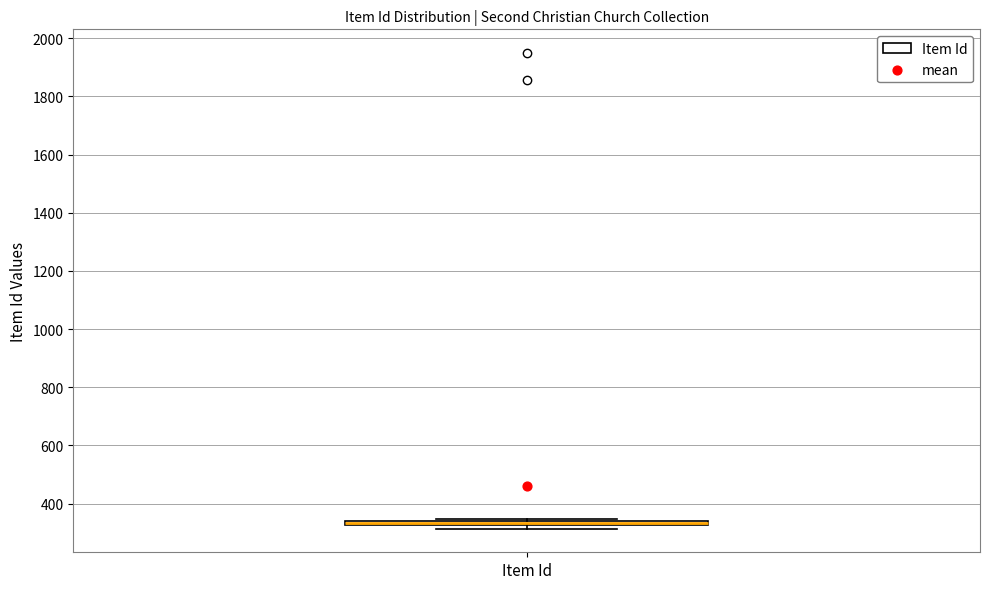

Where is the lower edge of the box for Item Id on the y-axis? The values are not printed on the chart, so give them approximately, as read against the axis.

320